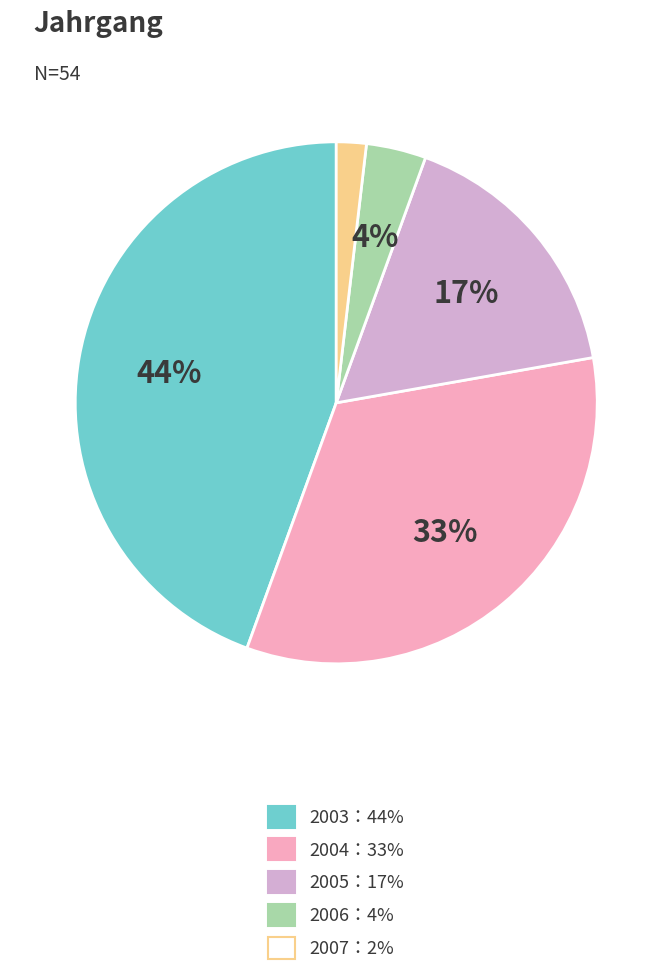

Count the number of slices in the pie.

5